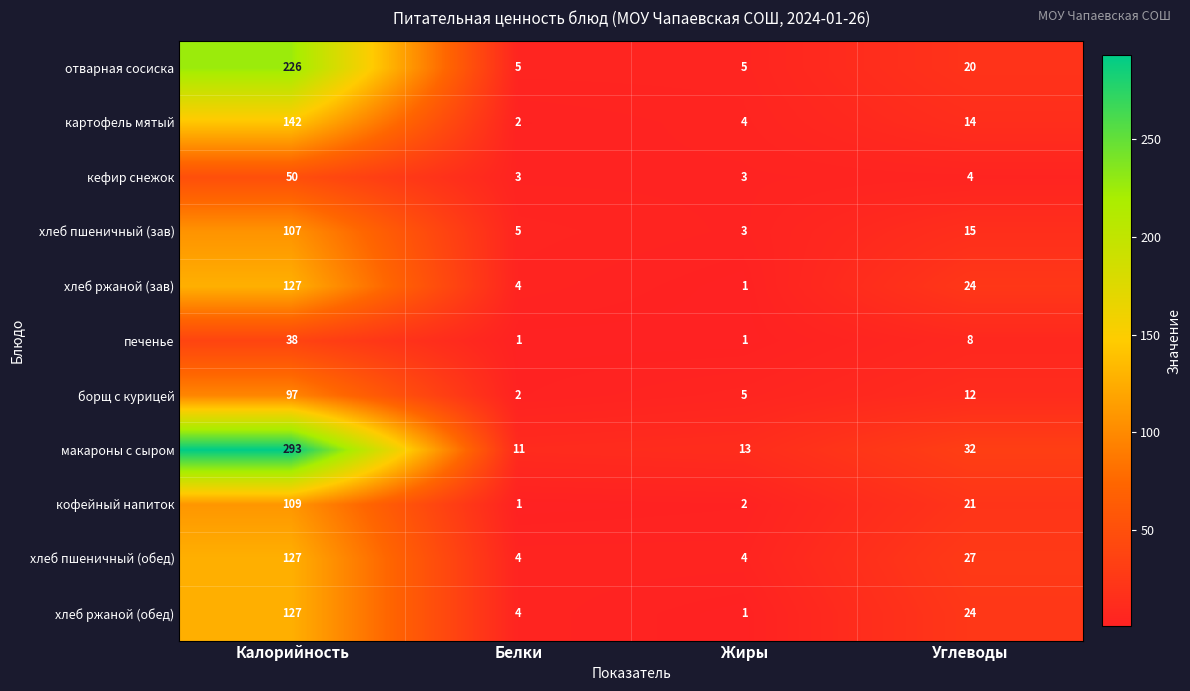

What is the difference between the maximum and minimum values in the хлеб пшеничный (обед) series?

123